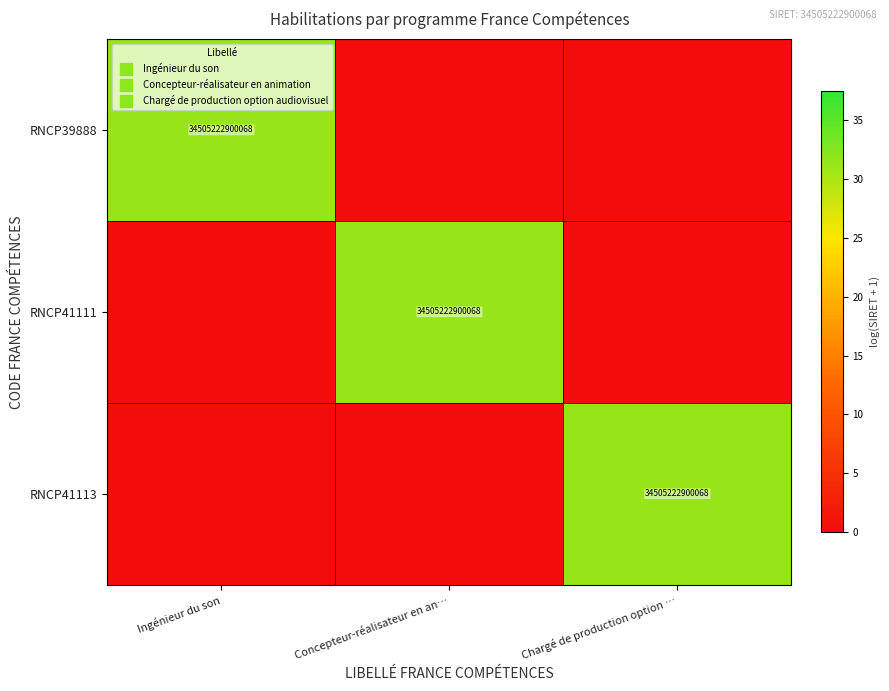

Is it true that RNCP41113 equals -14.5 at Ingénieur du son?

False